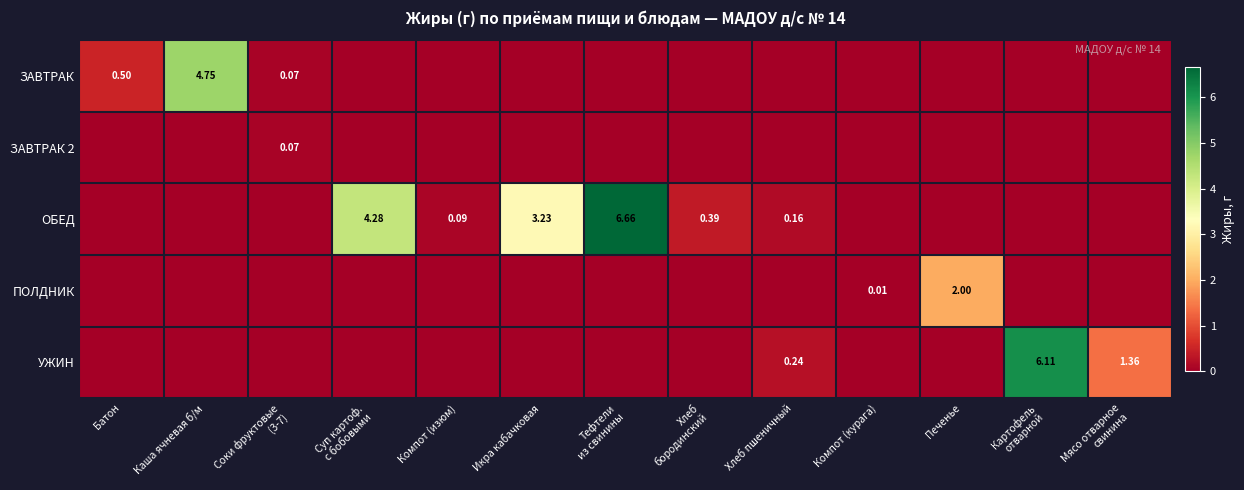

What is the sum of all ОБЕД values?

14.8